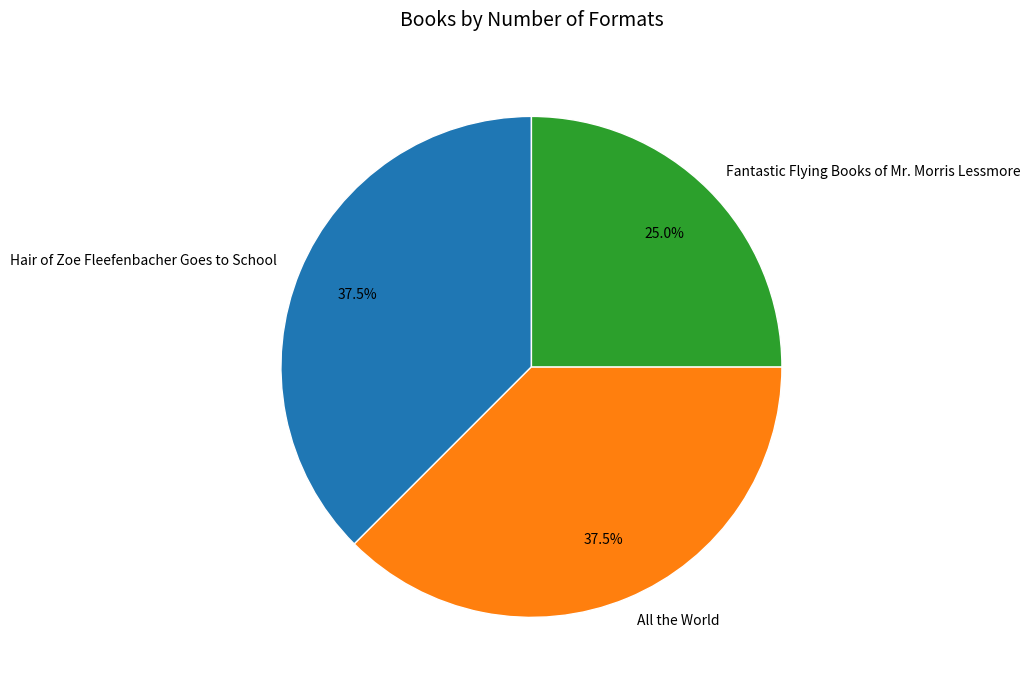

Do All the World and Fantastic Flying Books of Mr. Morris Lessmore together represent more than half of the pie?

Yes